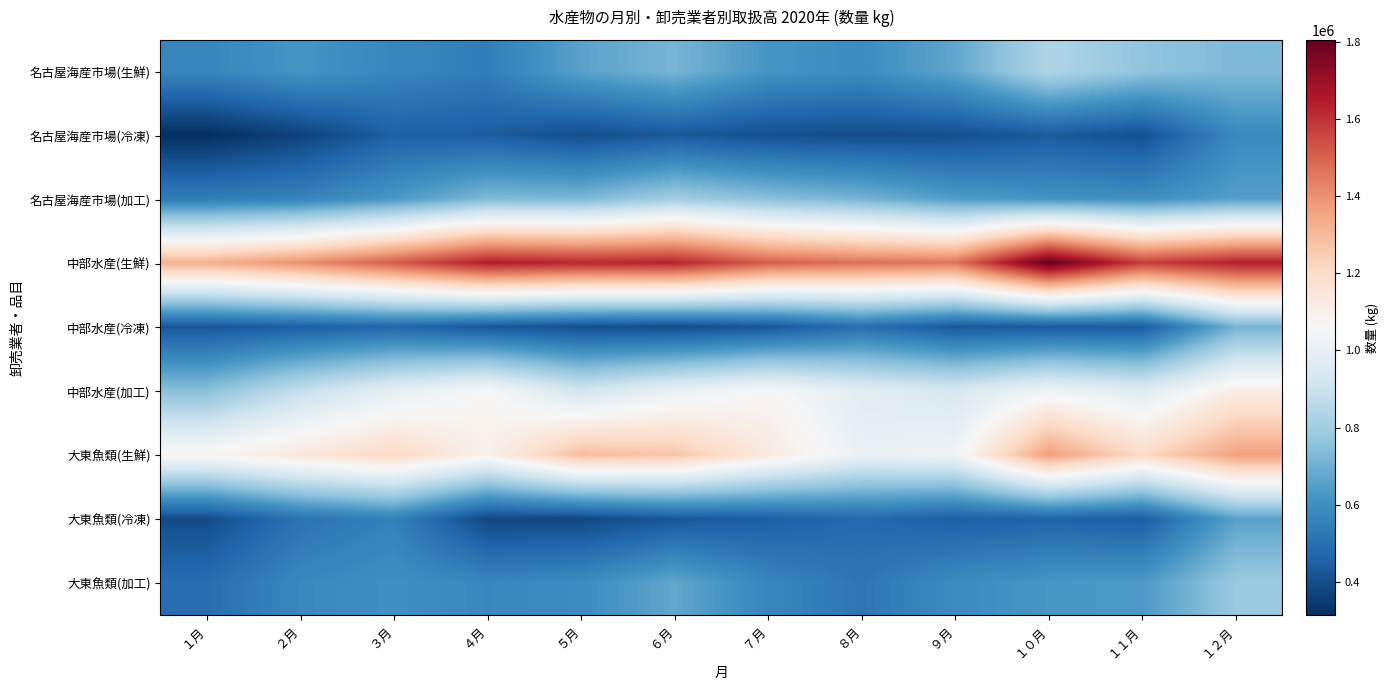

Reading left to right, extract all data points from this chart.

名古屋海産市場(生鮮): １月=569385	２月=618919	３月=573135	４月=542674	５月=658714	６月=714567	７月=619084	８月=591747	９月=670670	１０月=836630	１１月=764450	１２月=727590
名古屋海産市場(冷凍): １月=313619	２月=366990	３月=451928	４月=442019	５月=398954	６月=429512	７月=403604	８月=395753	９月=402758	１０月=436294	１１月=405551	１２月=583390
名古屋海産市場(加工): １月=541149	２月=561004	３月=629464	４月=728870	５月=723169	６月=801596	７月=747950	８月=711151	９月=642041	１０月=614663	１１月=601761	１２月=649425
中部水産(生鮮): １月=1326133	２月=1399681	３月=1512009	４月=1649384	５月=1624674	６月=1632225	７月=1506626	８月=1466793	９月=1461085	１０月=1805829	１１月=1574178	１２月=1639898
中部水産(冷凍): １月=424452	２月=446982	３月=471264	４月=425830	５月=400823	６月=390771	７月=422773	８月=497235	９月=429409	１０月=434835	１１月=438951	１２月=708099
中部水産(加工): １月=747381	２月=883495	３月=988068	４月=1063002	５月=919965	６月=1005405	７月=1064049	８月=973981	９月=939266	１０月=1025720	１１月=967135	１２月=1113560
大東魚類(生鮮): １月=1073966	２月=1144567	３月=1210530	４月=1091565	５月=1289598	６月=1268433	７月=1129734	８月=1009112	９月=1030040	１０月=1369842	１１月=1202969	１２月=1363113
大東魚類(冷凍): １月=393113	２月=508963	３月=552885	４月=381848	５月=382827	６月=425848	７月=446128	８月=480090	９月=447464	１０月=461134	１１月=444672	１２月=658431
大東魚類(加工): １月=492092	２月=578053	３月=603510	４月=575337	５月=589705	６月=672801	７月=571155	８月=519825	９月=589880	１０月=623692	１１月=632960	１２月=782968